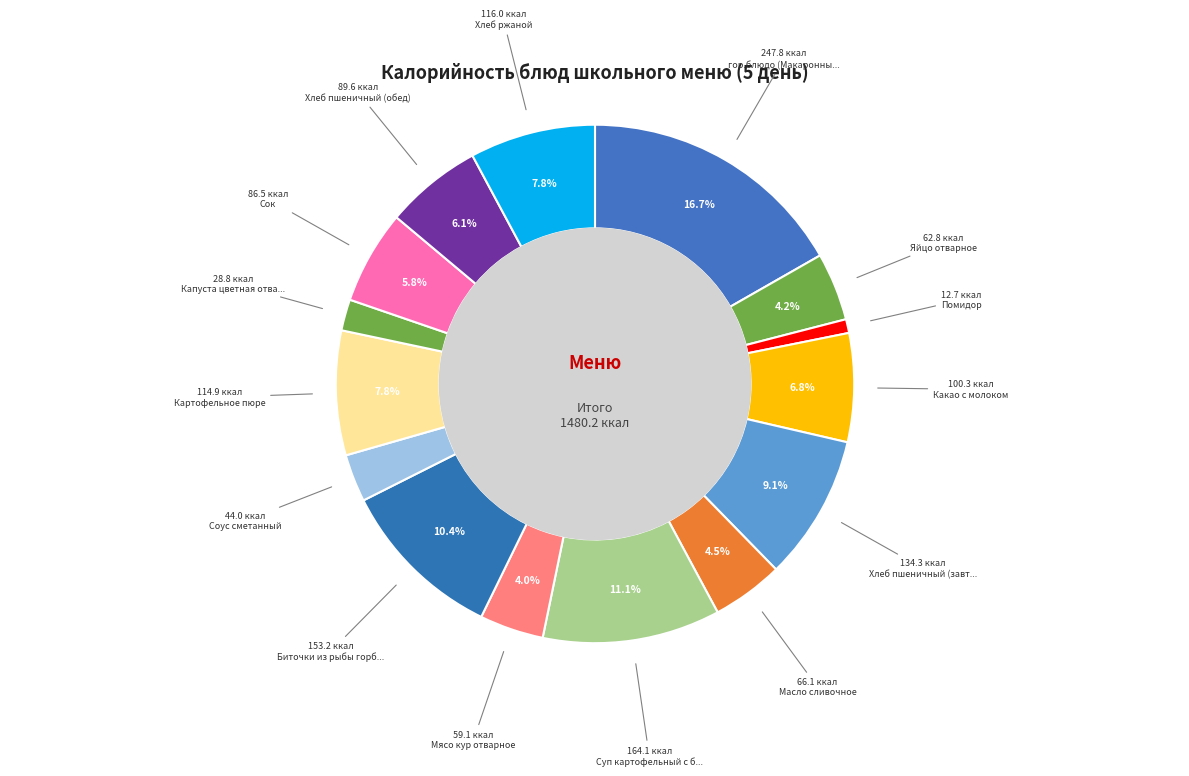

How many segments does this pie chart have?

15